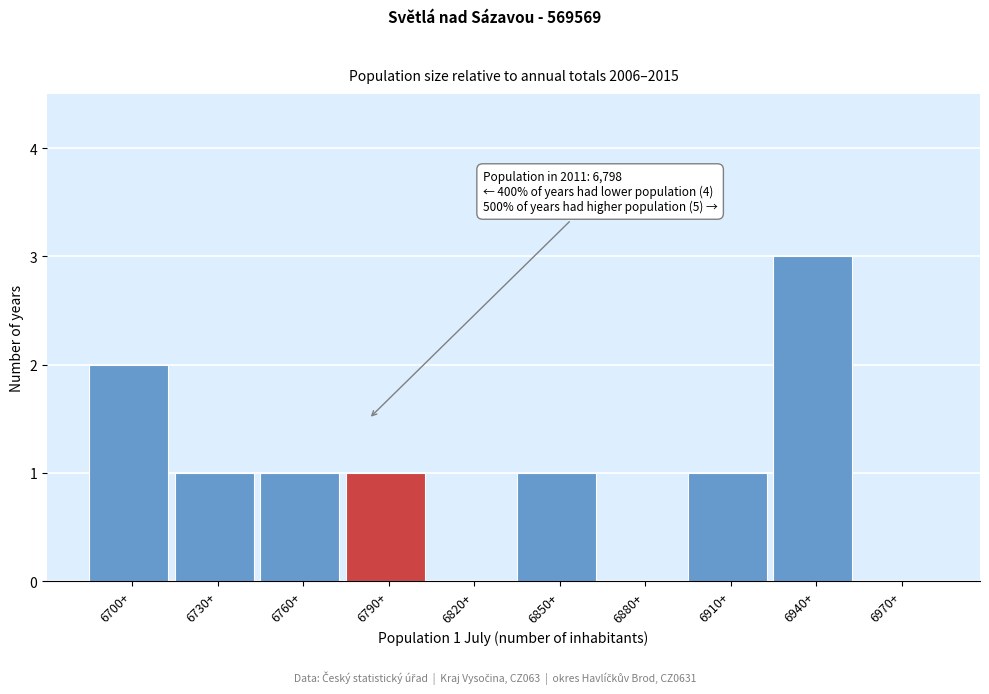

Reading left to right, list all the values displayed in this chart.

6700+=2	6730+=1	6760+=1	6790+=1	6820+=0	6850+=1	6880+=0	6910+=1	6940+=3	6970+=0